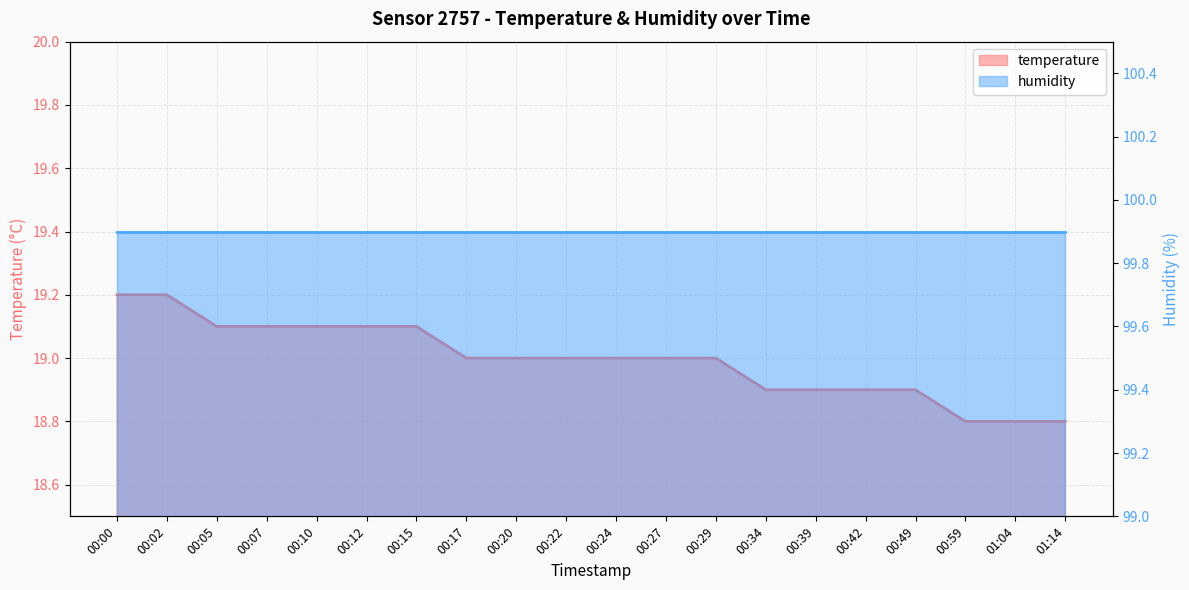

True or false: the data has more than 0 interior local peaks.

False